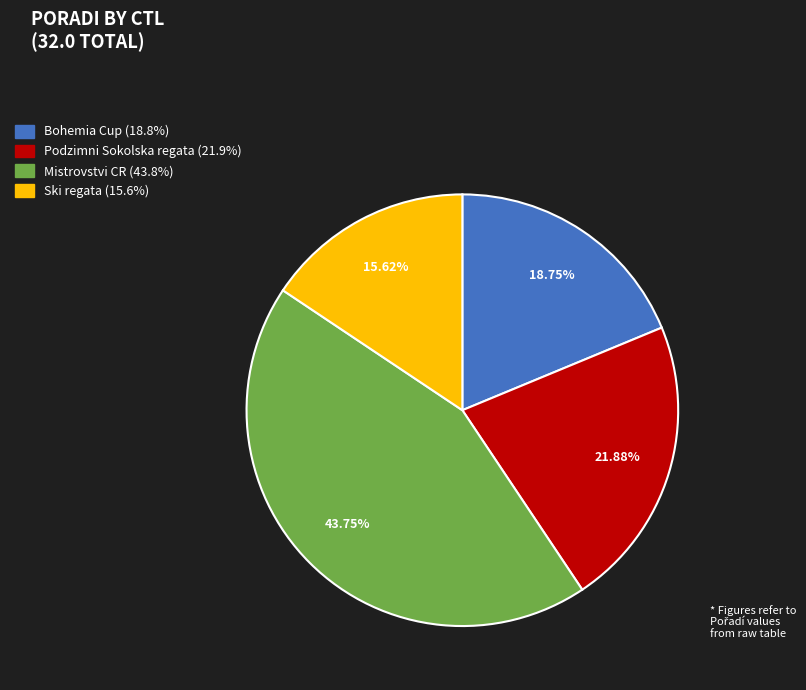

Is there any slice that represents more than half of the pie?

No